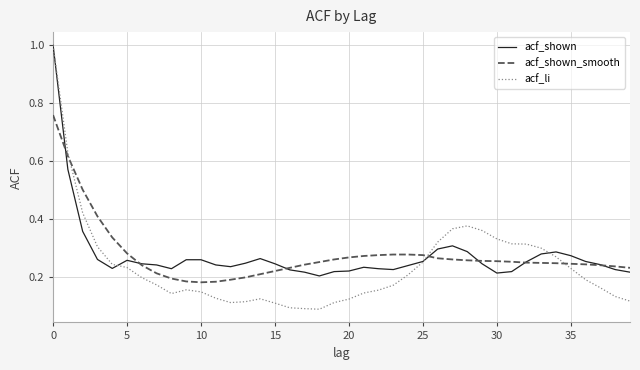

What is the greatest value displayed?

1.0